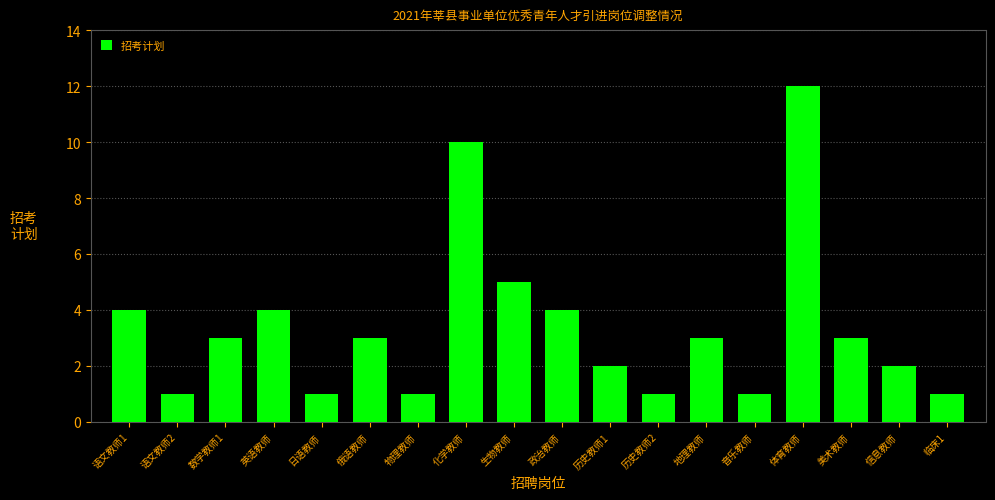

Reading right to left, transcribe all the data shown in this chart.

1	2	3	12	1	3	1	2	4	5	10	1	3	1	4	3	1	4